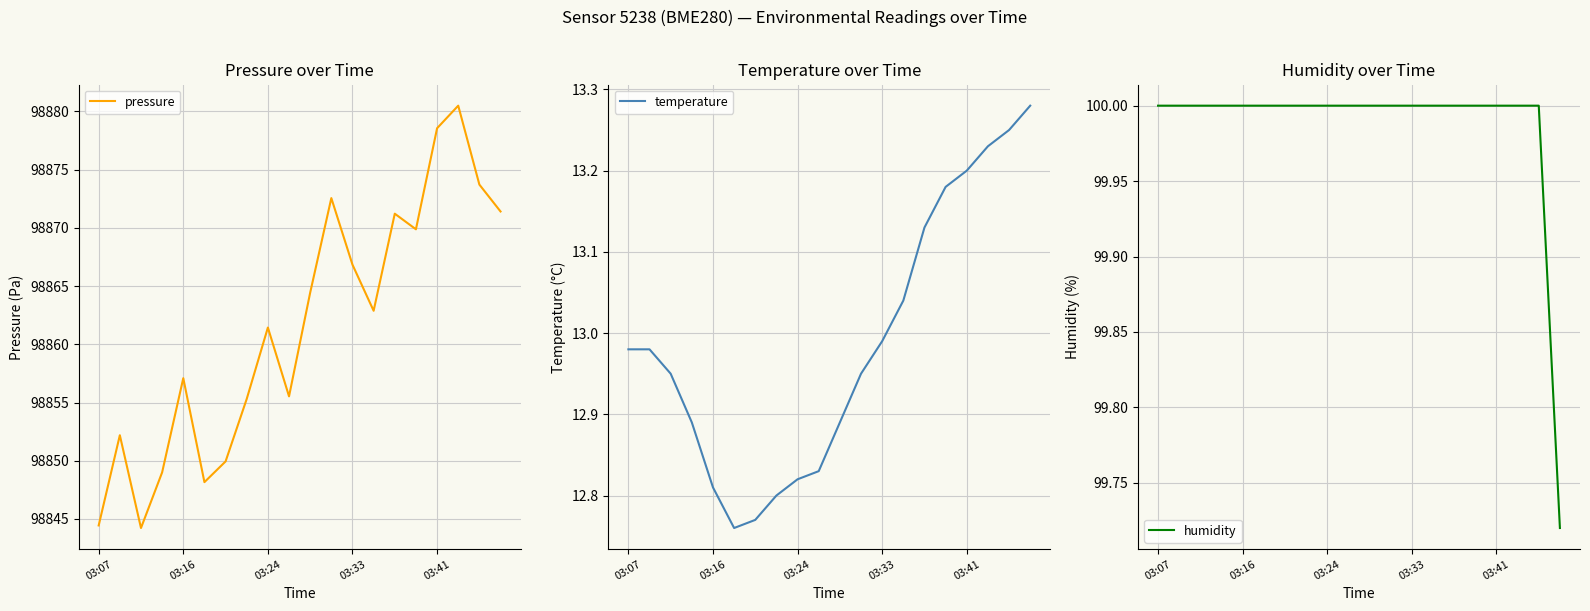

What is the difference between the second highest and minimum values in the temperature series?

0.5